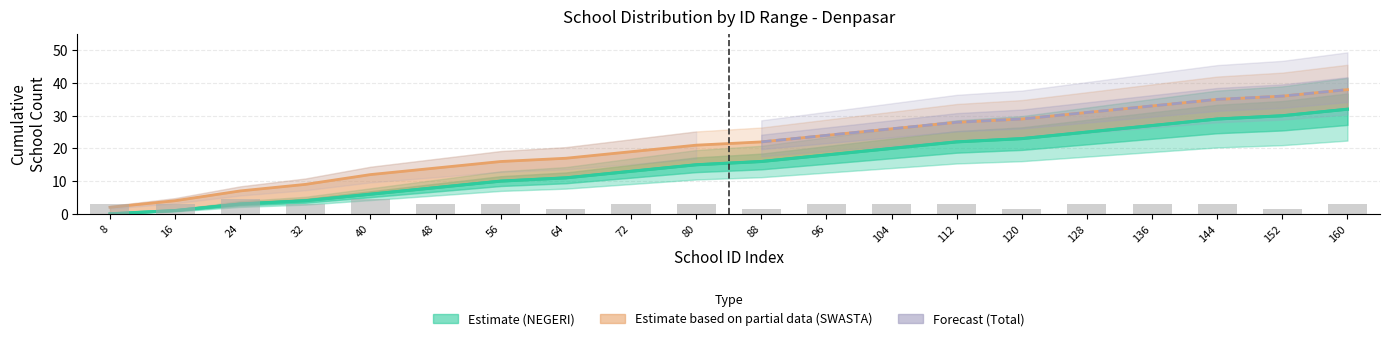

What is the ratio of the value at 80 to the value at 40?

2.5